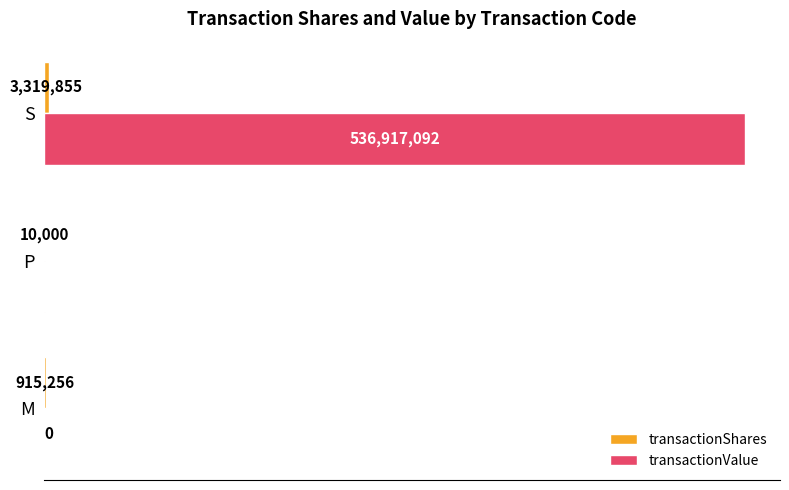

How many data points does each series have?

3